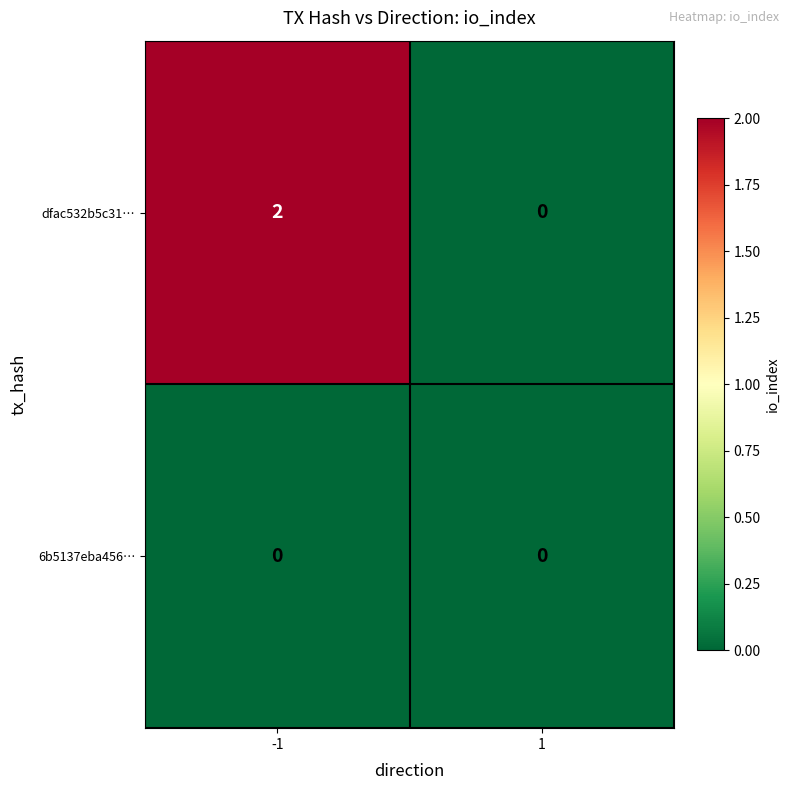

True or false: 6b5137eba456… has a value of 0 at 1.

True